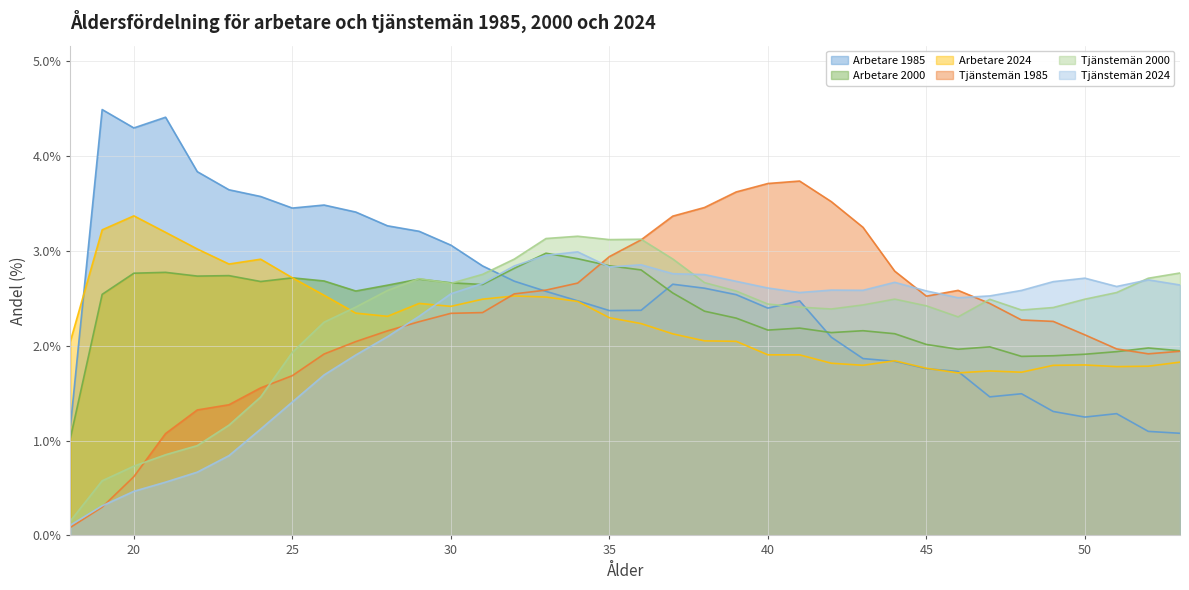

Reading left to right, transcribe all the data shown in this chart.

Arbetare 1985: 1.2	4.5	4.3	4.4	3.8	3.6	3.6	3.5	3.5	3.4	3.3	3.2	3.1	2.8	2.7	2.6	2.5	2.4	2.4	2.6	2.6	2.5	2.4	2.5	2.1	1.9	1.8	1.8	1.7	1.5	1.5	1.3	1.2	1.3	1.1	1.1
Arbetare 2000: 1.0	2.5	2.8	2.8	2.7	2.7	2.7	2.7	2.7	2.6	2.6	2.7	2.7	2.6	2.8	3.0	2.9	2.8	2.8	2.6	2.4	2.3	2.2	2.2	2.1	2.2	2.1	2.0	2.0	2.0	1.9	1.9	1.9	1.9	2.0	1.9
Arbetare 2024: 2.1	3.2	3.4	3.2	3.0	2.9	2.9	2.7	2.5	2.3	2.3	2.4	2.4	2.5	2.5	2.5	2.5	2.3	2.2	2.1	2.1	2.0	1.9	1.9	1.8	1.8	1.8	1.8	1.7	1.7	1.7	1.8	1.8	1.8	1.8	1.8
Tjänstemän 1985: 0.1	0.3	0.6	1.1	1.3	1.4	1.6	1.7	1.9	2.0	2.2	2.3	2.3	2.4	2.5	2.6	2.7	2.9	3.1	3.4	3.5	3.6	3.7	3.7	3.5	3.2	2.8	2.5	2.6	2.4	2.3	2.3	2.1	2.0	1.9	1.9
Tjänstemän 2000: 0.2	0.6	0.7	0.9	0.9	1.2	1.5	1.9	2.2	2.4	2.6	2.7	2.7	2.8	2.9	3.1	3.2	3.1	3.1	2.9	2.7	2.6	2.4	2.4	2.4	2.4	2.5	2.4	2.3	2.5	2.4	2.4	2.5	2.6	2.7	2.8
Tjänstemän 2024: 0.1	0.3	0.5	0.6	0.7	0.8	1.1	1.4	1.7	1.9	2.1	2.3	2.5	2.7	2.8	3.0	3.0	2.8	2.9	2.8	2.8	2.7	2.6	2.6	2.6	2.6	2.7	2.6	2.5	2.5	2.6	2.7	2.7	2.6	2.7	2.6